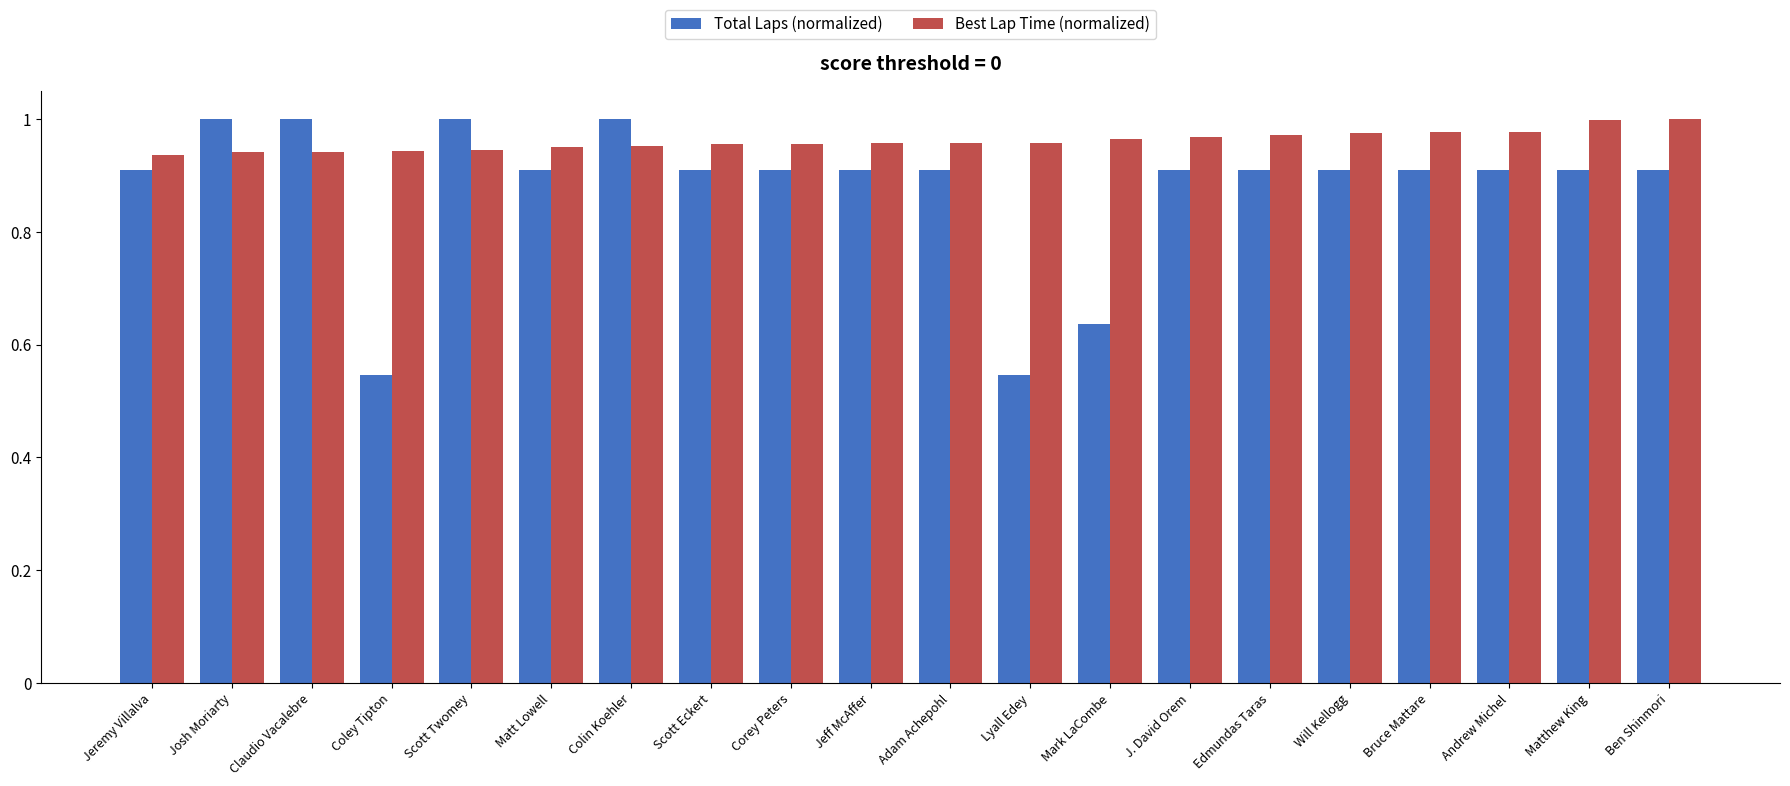

What is the sum of the Best Lap Time (normalized) values at Andrew Michel and Claudio Vacalebre?

1.9